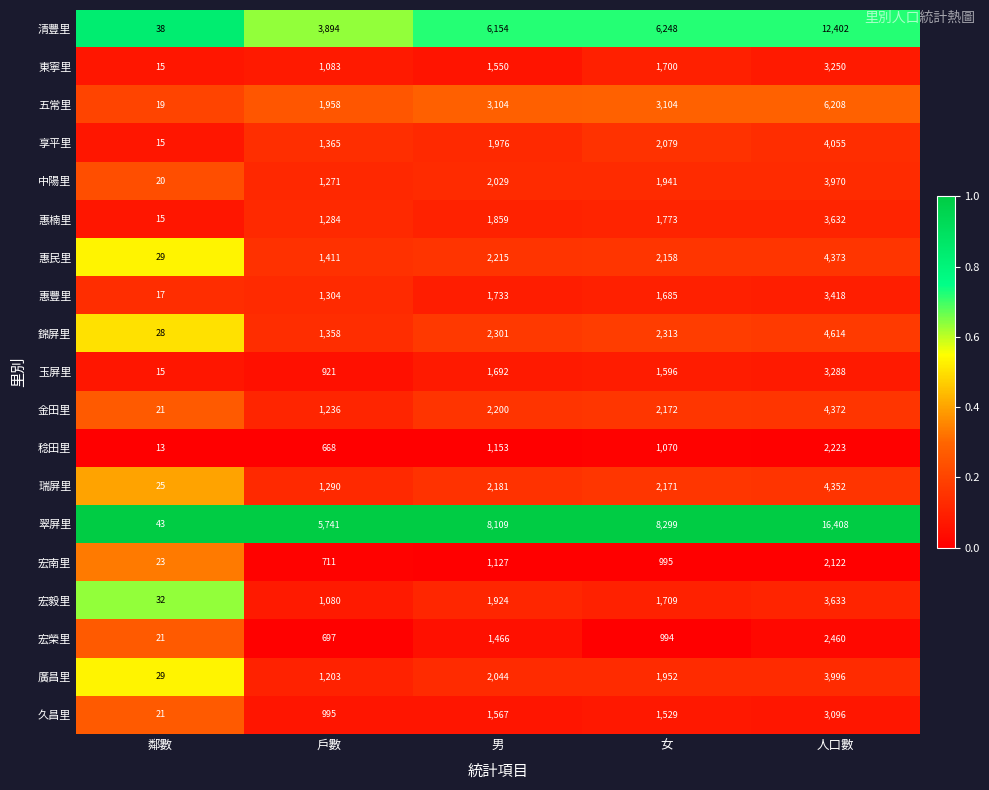

At which label is 惠豐里 closest to 1717?

男